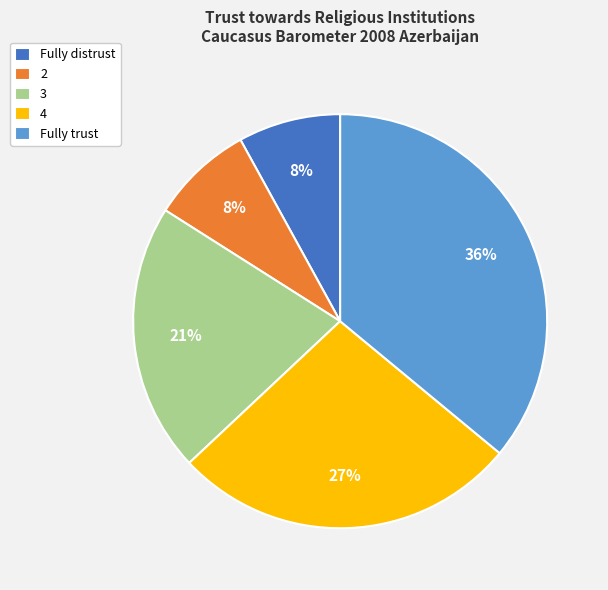

The 2 slice represents 8% of the pie. True or false?

True